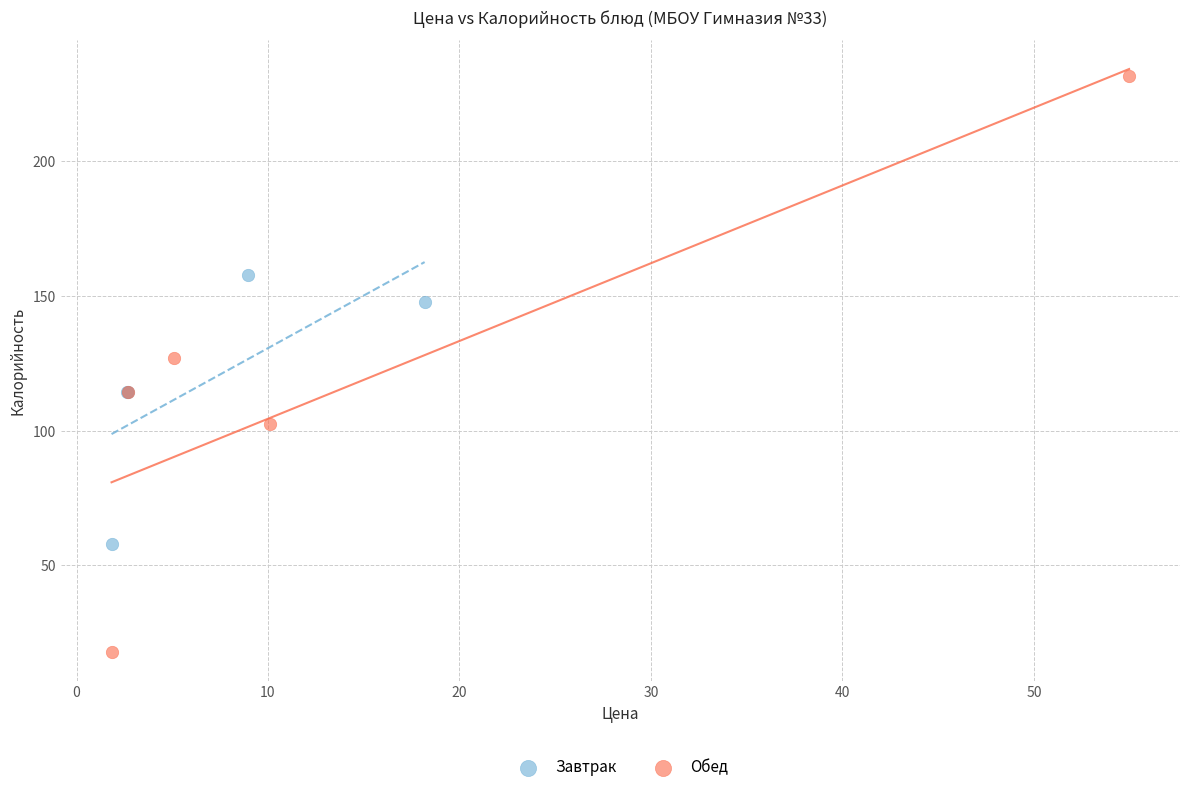

Which series contains the lowest Y value?

Обед